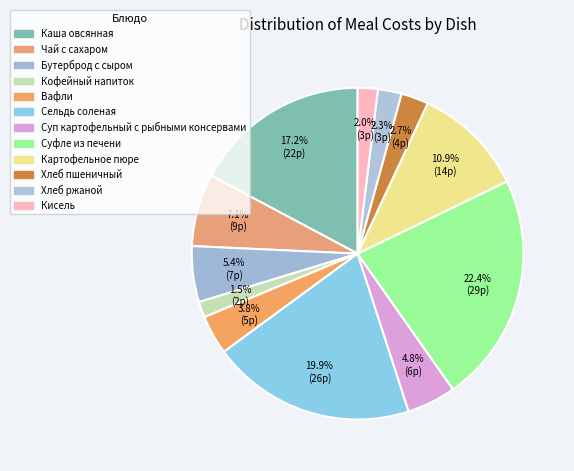

How many slices are in this pie chart?

12